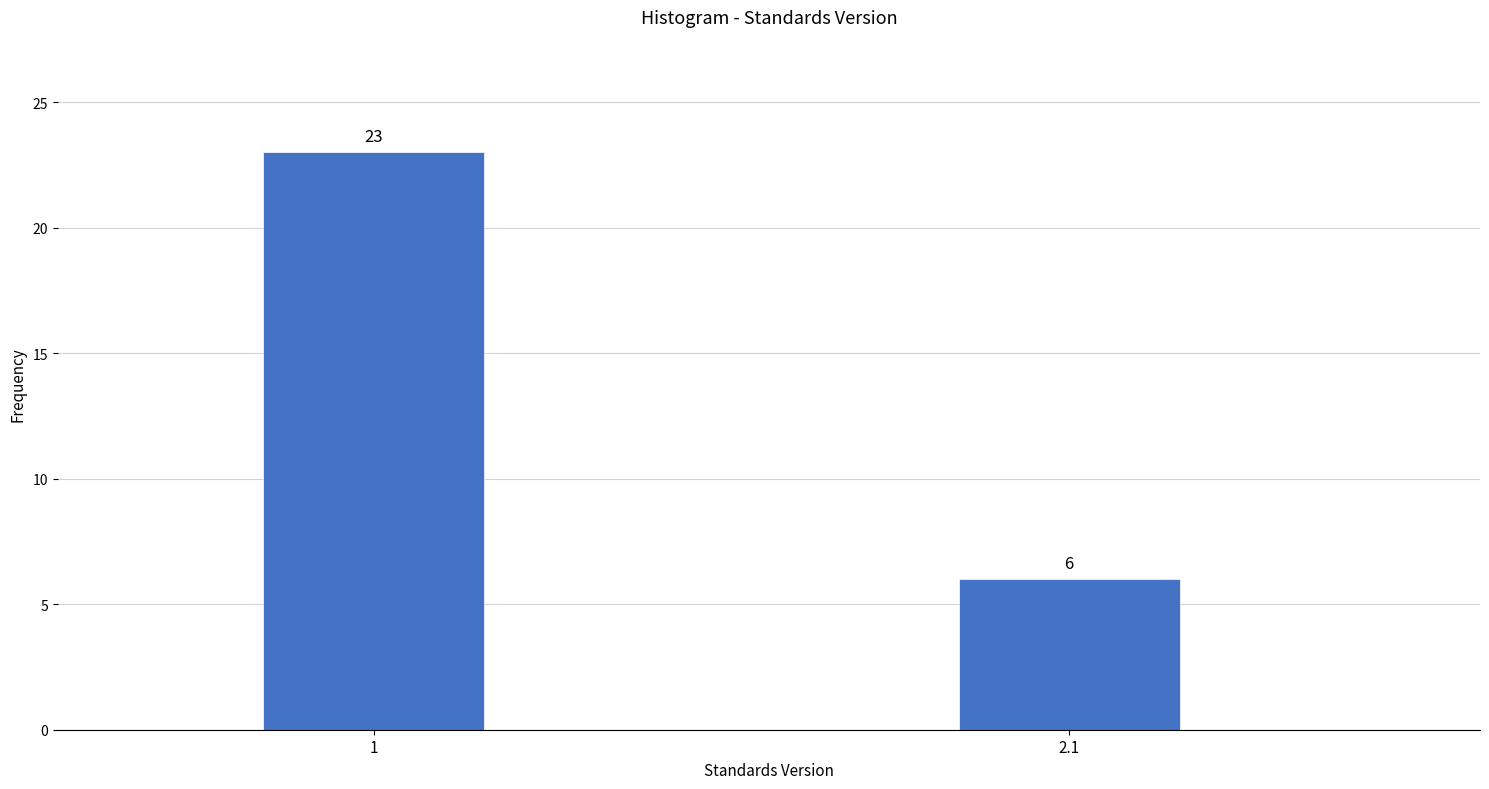

Reading left to right, list all the values displayed in this chart.

1=23	2.1=6